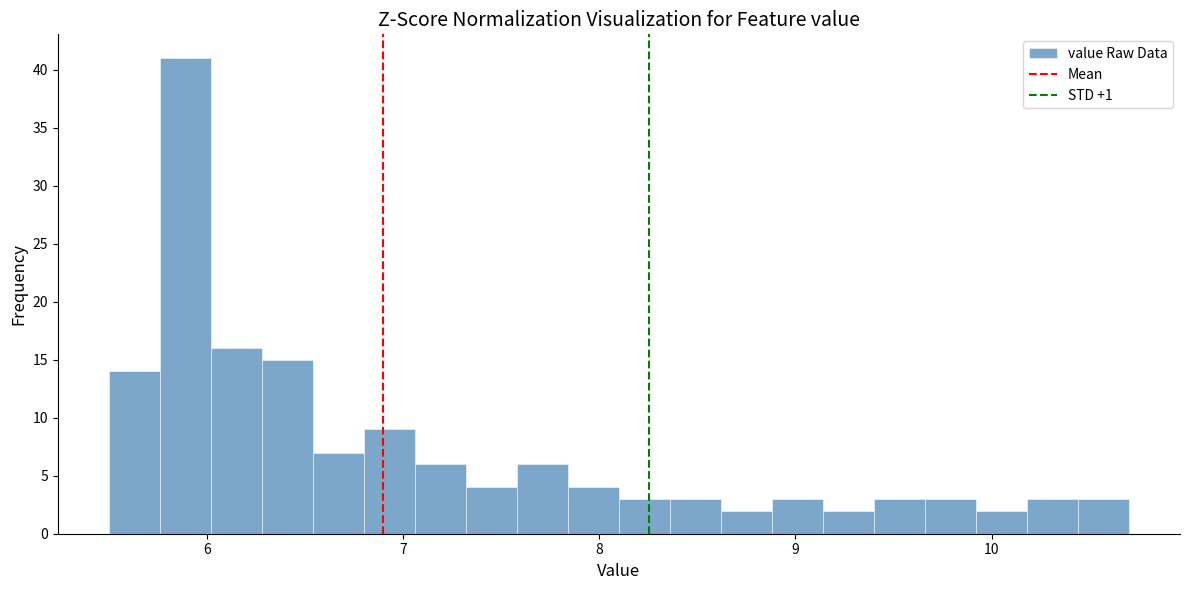

Read against the x-axis, roughly where is the centre of the tallest bar?

5.9